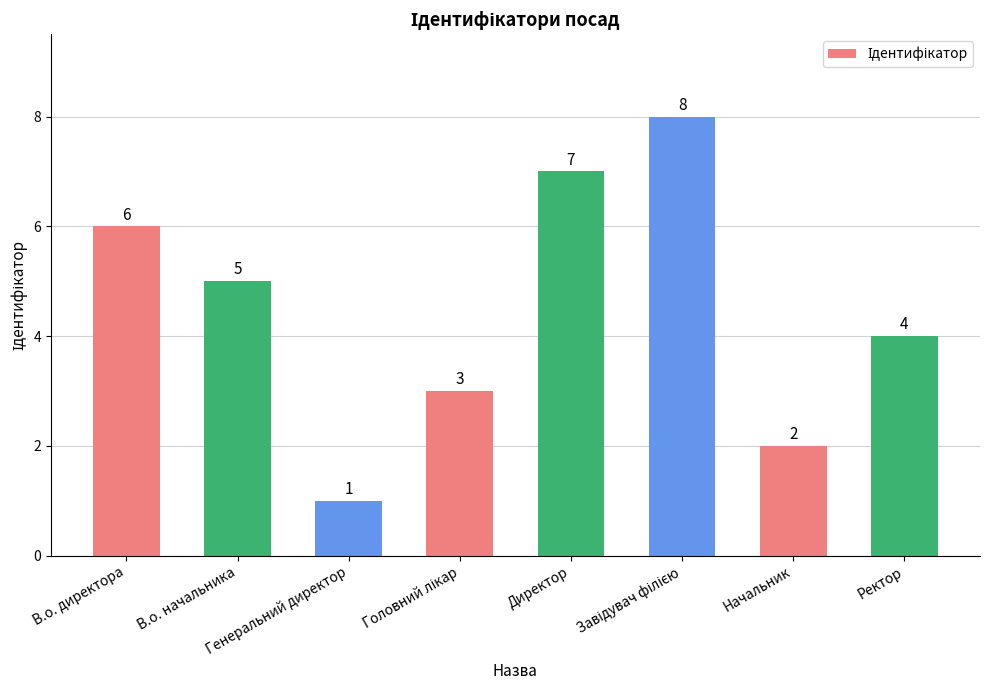

Count the number of data series in this chart.

1